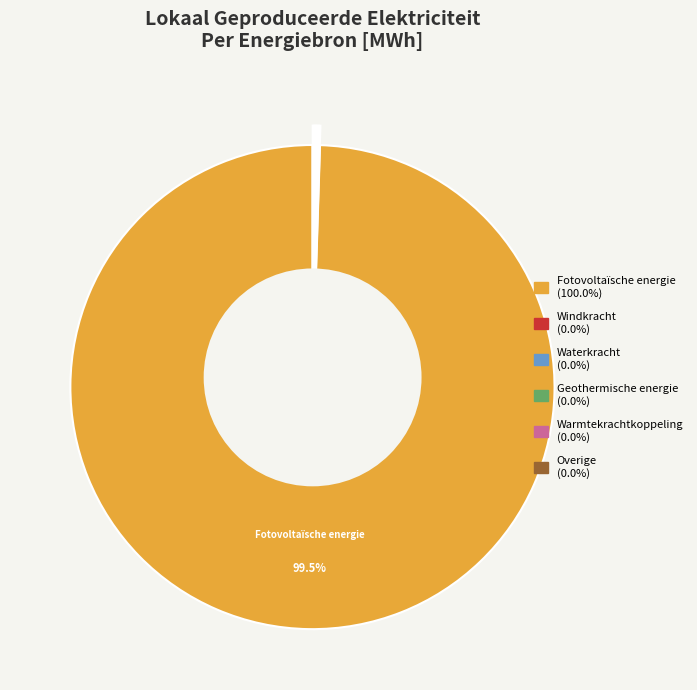

To the nearest percent, what portion does Fotovoltaïsche energie represent?

100%